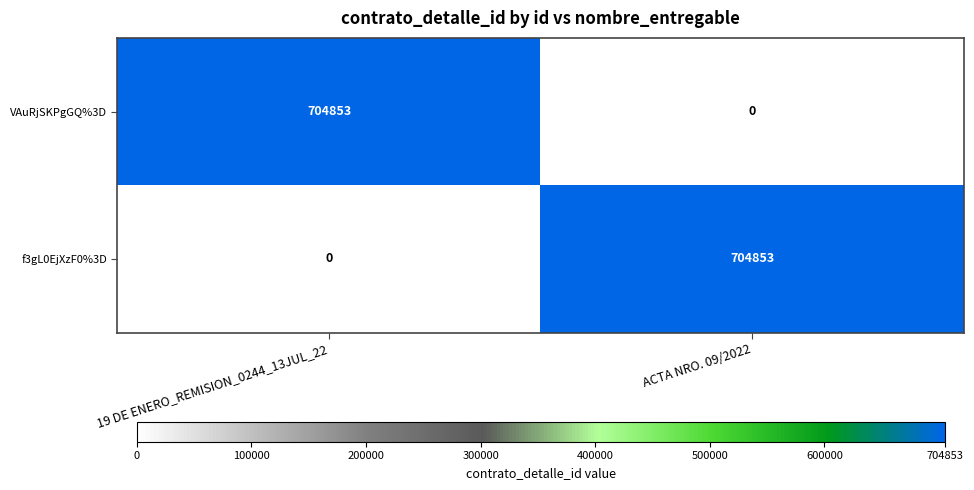

List the labels in order of VAuRjSKPgGQ%3D value, largest first.

19 DE ENERO_REMISION_0244_13JUL_22, ACTA NRO. 09/2022